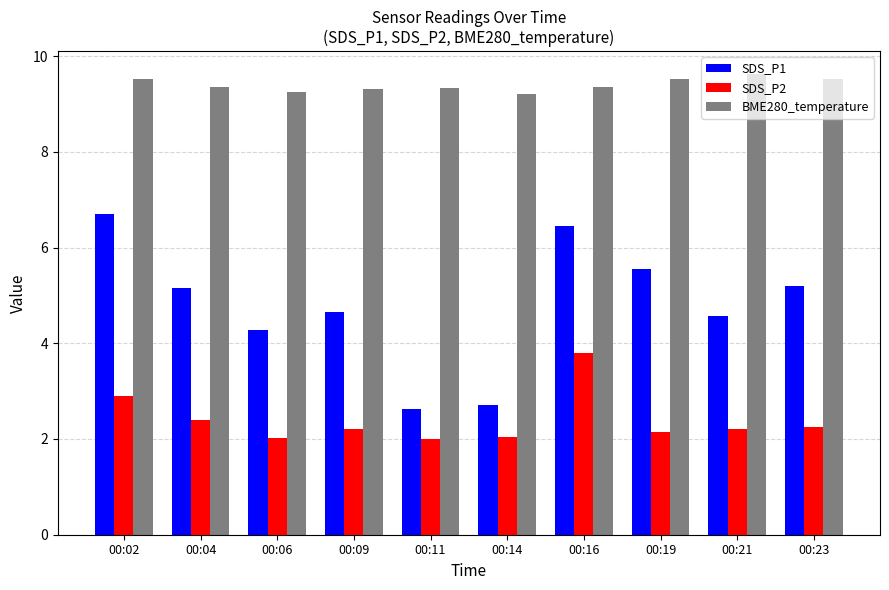

What is the sum of the SDS_P2 values at 00:21 and 00:02?

5.1